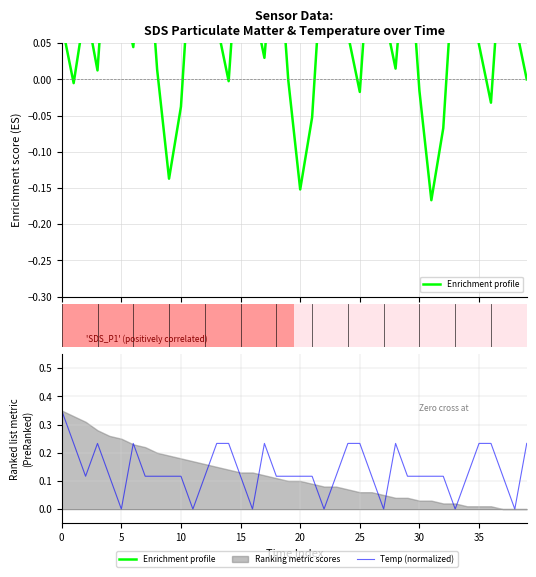

What is the highest value of the Temp (normalized) series?

0.3